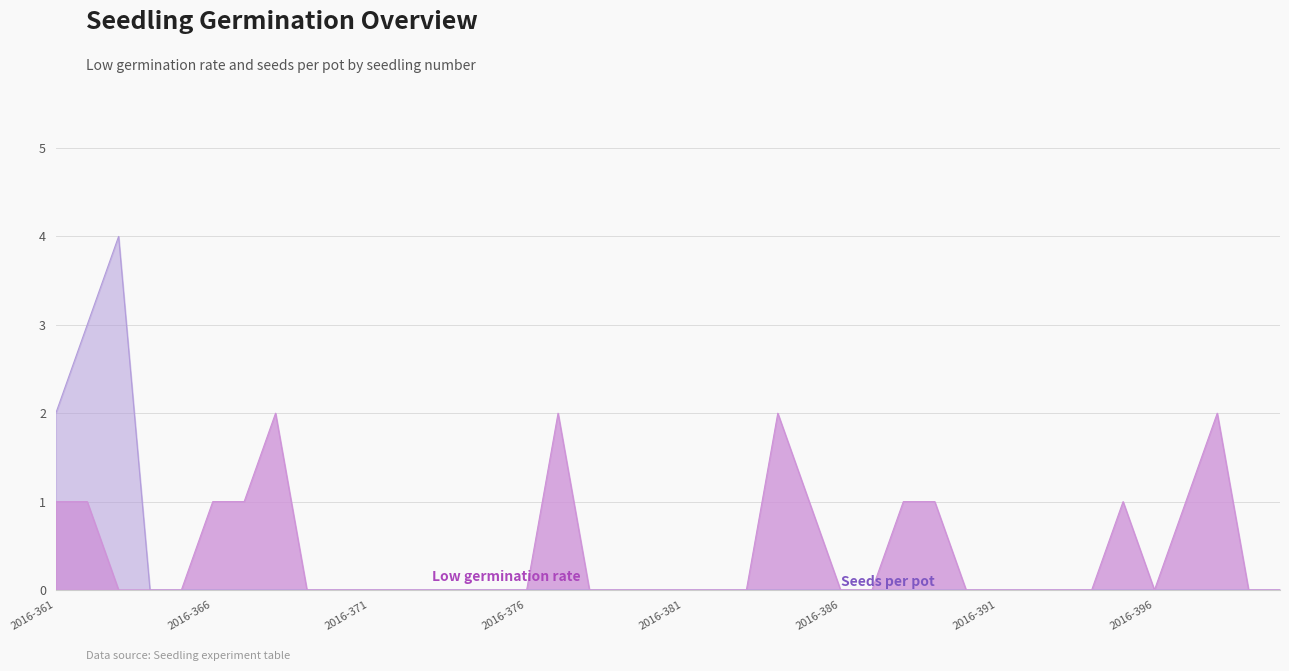

What are all the series names shown in the legend?

low germination rate, seeds per pot